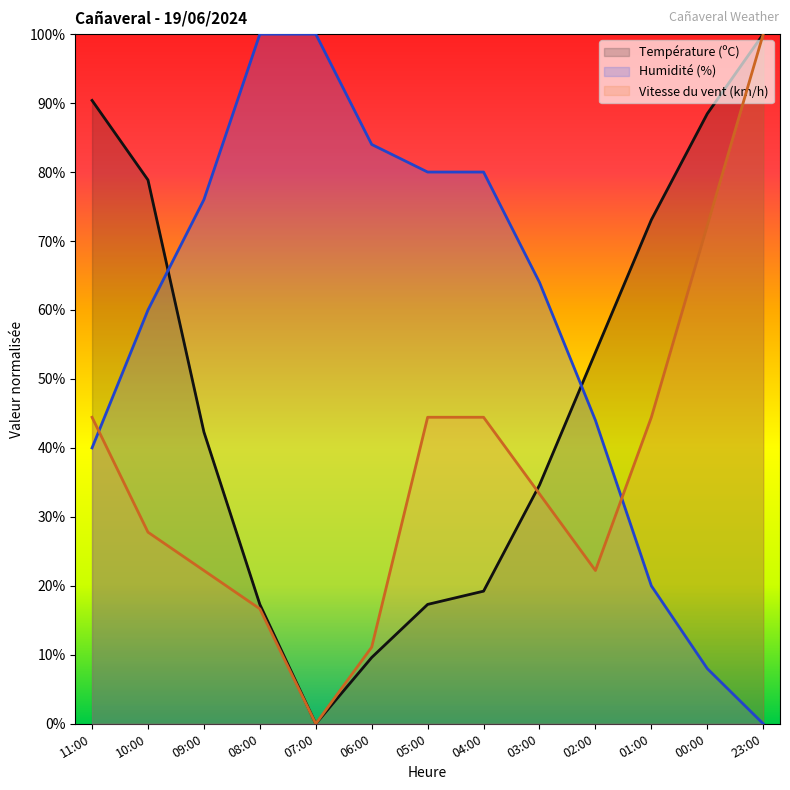

How many values in the Vitesse du vent (km/h) series are below 33?

6